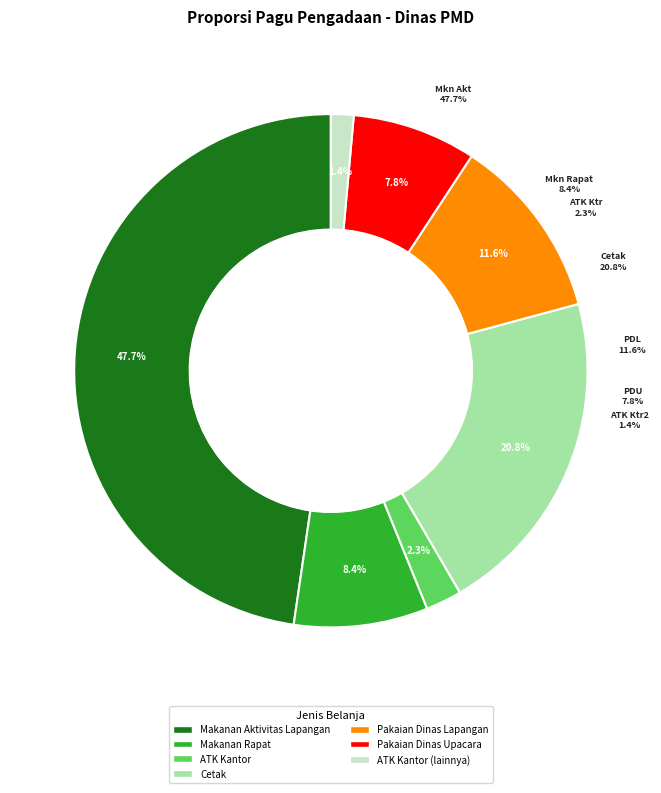

What percentage is the Belanja Makanan dan Minuman Rapat slice, to the nearest percent?

8%